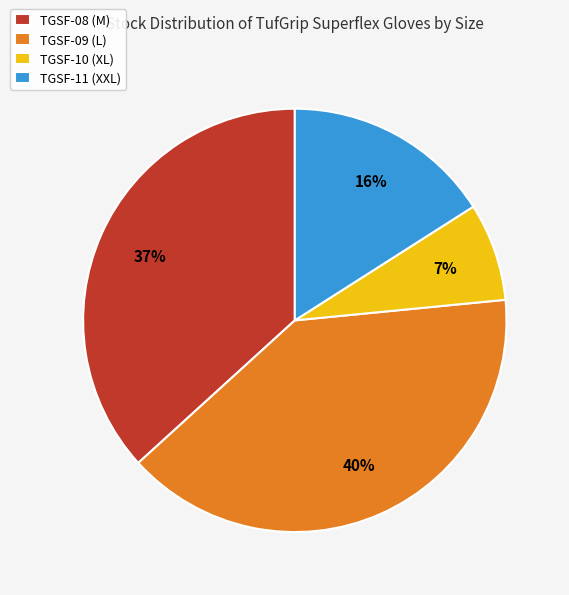

Between TGSF-11 (XXL) and TGSF-09 (L), which is larger?

TGSF-09 (L)